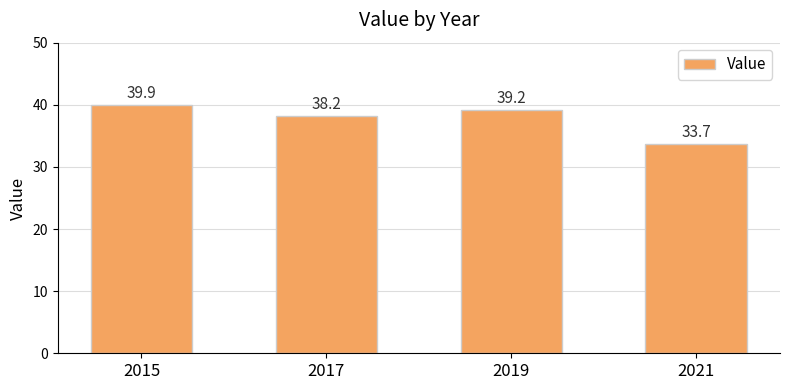

List the labels in order of value, largest first.

2015, 2019, 2017, 2021